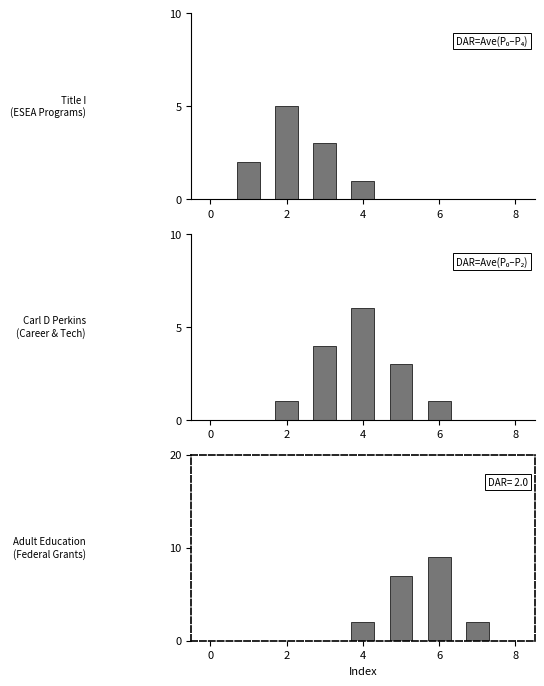

Where is Carl D Perkins
(Career & Tech) nearest to the value 3?

5